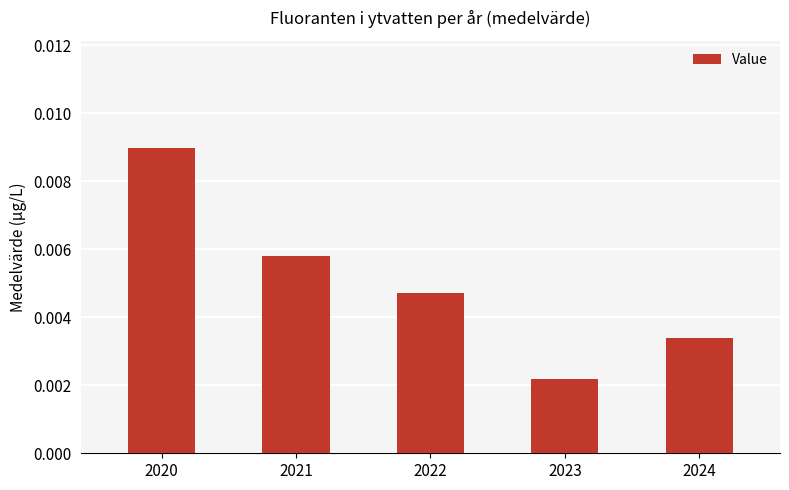

Rank the categories by value from lowest to highest.

2023, 2024, 2022, 2021, 2020